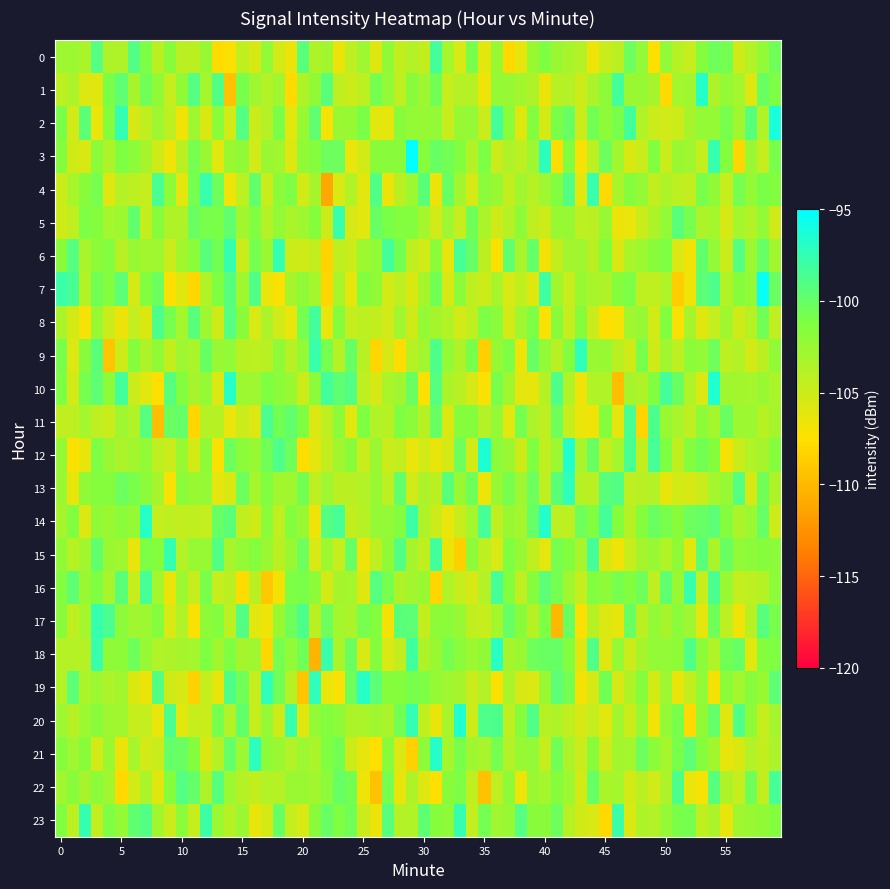

What is the minimum value for 0?

-101.9